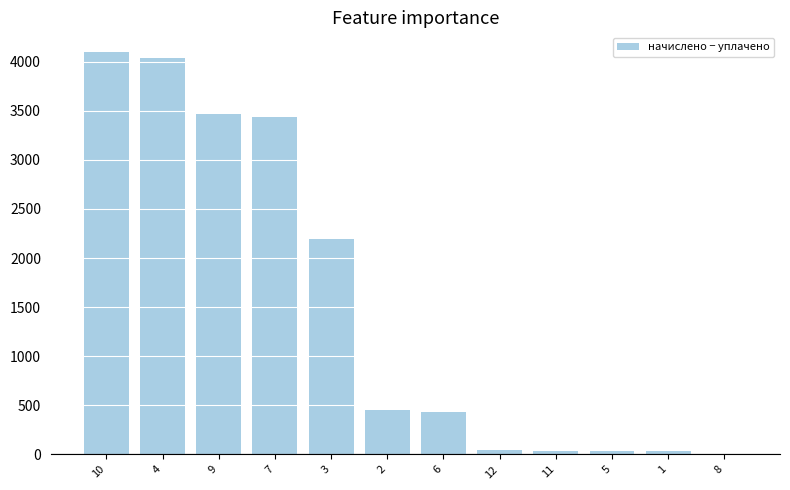

The chart shows a value of -2846.0 at 8. True or false?

False